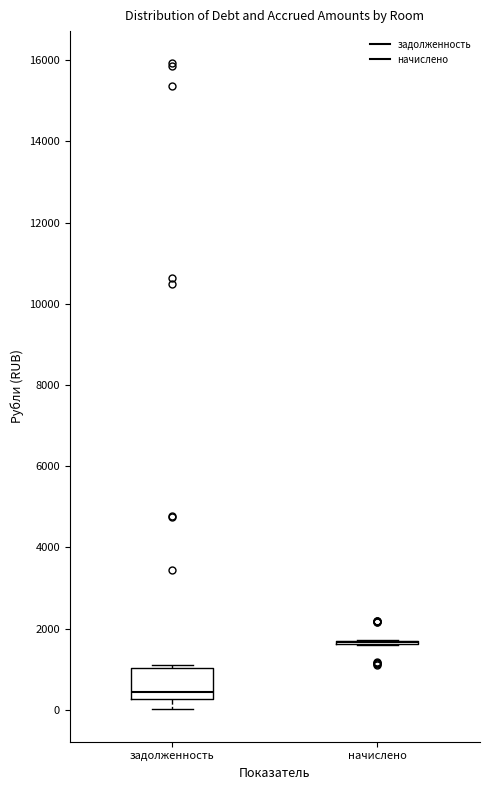

Reading left to right, read every box against the y-axis: the position of its median line, the range the box covers, and the ends of its whiskers. The values are not printed on the chart, so give them approximately, as read against the axis.

задолженность: median 400, box 200 to 1000, whiskers 0 to 1200
начислено: box collapsed to a line at 1600, whiskers 1600 to 1800